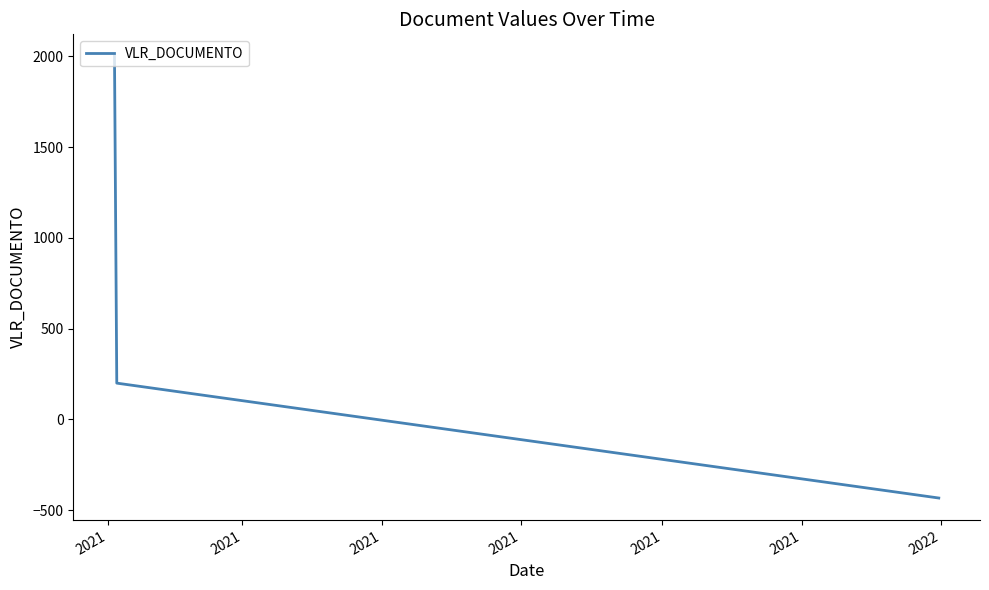

What is the minimum value shown in the chart?

-433.0